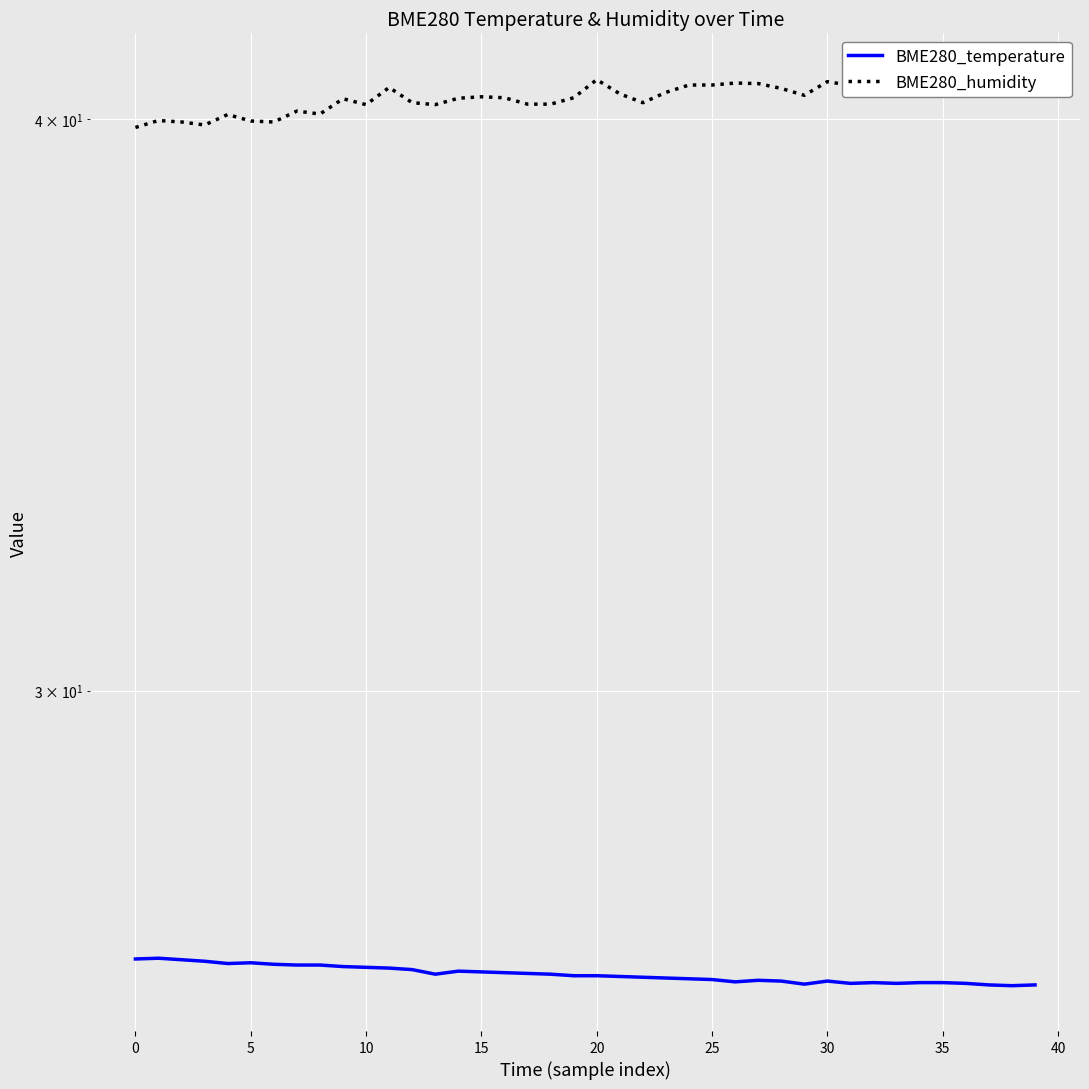

Rank the series by their maximum value, from highest to lowest.

BME280_humidity, BME280_temperature